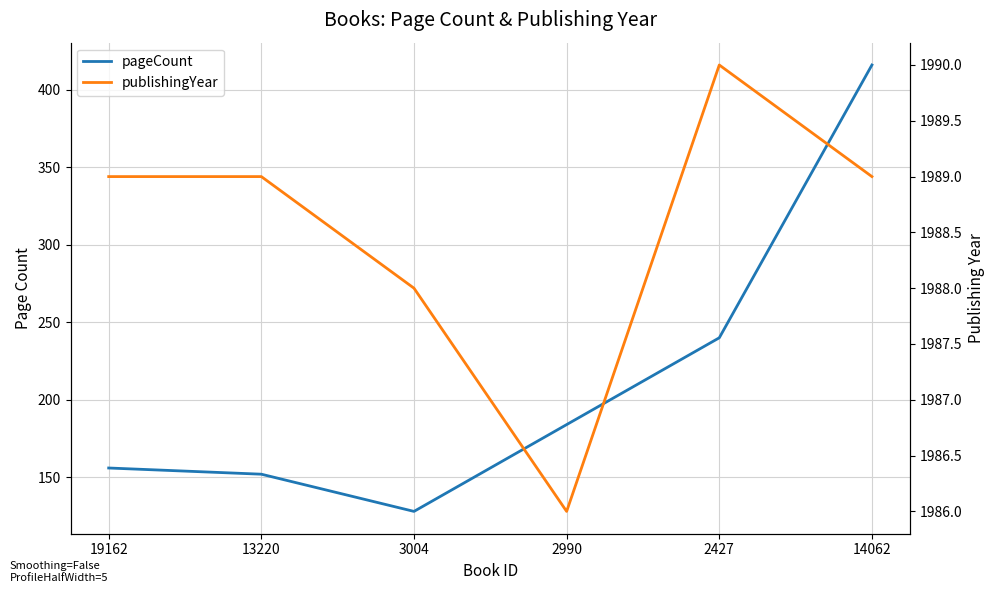

Rank the series by their average value, from highest to lowest.

publishingYear, pageCount